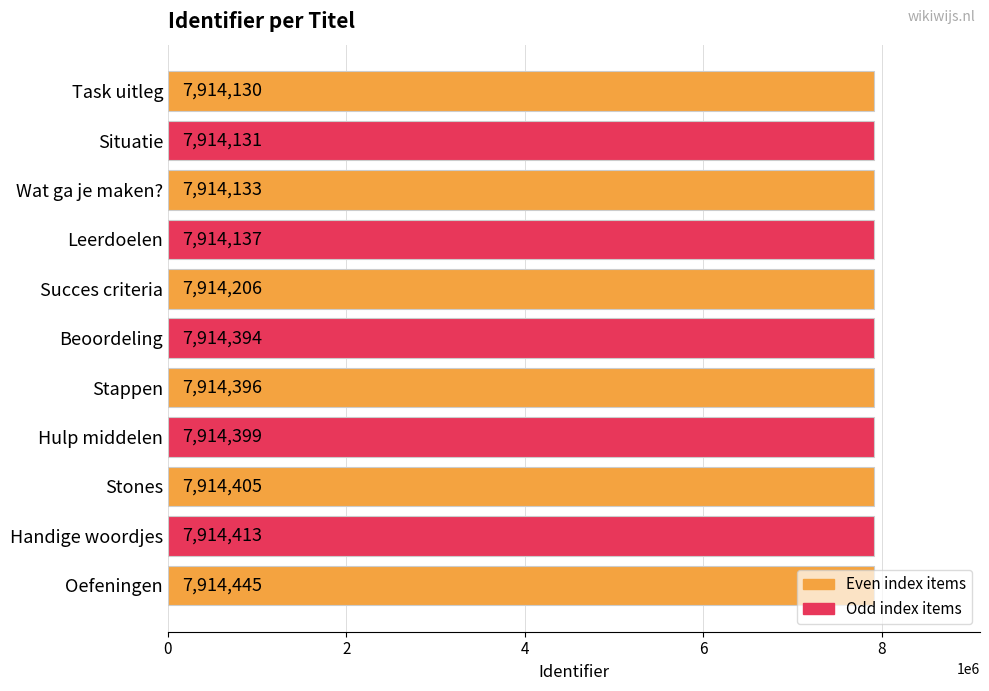

Which has a higher value, Hulp middelen or Wat ga je maken??

Hulp middelen